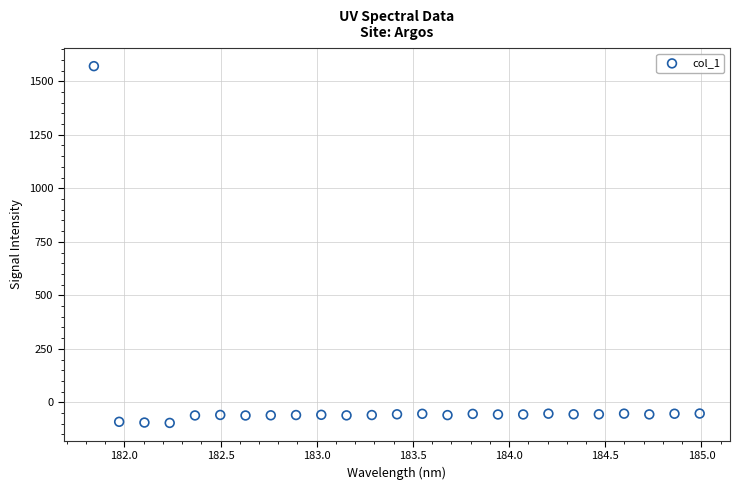

What is the range of Y values (max minus min)?

1667.0